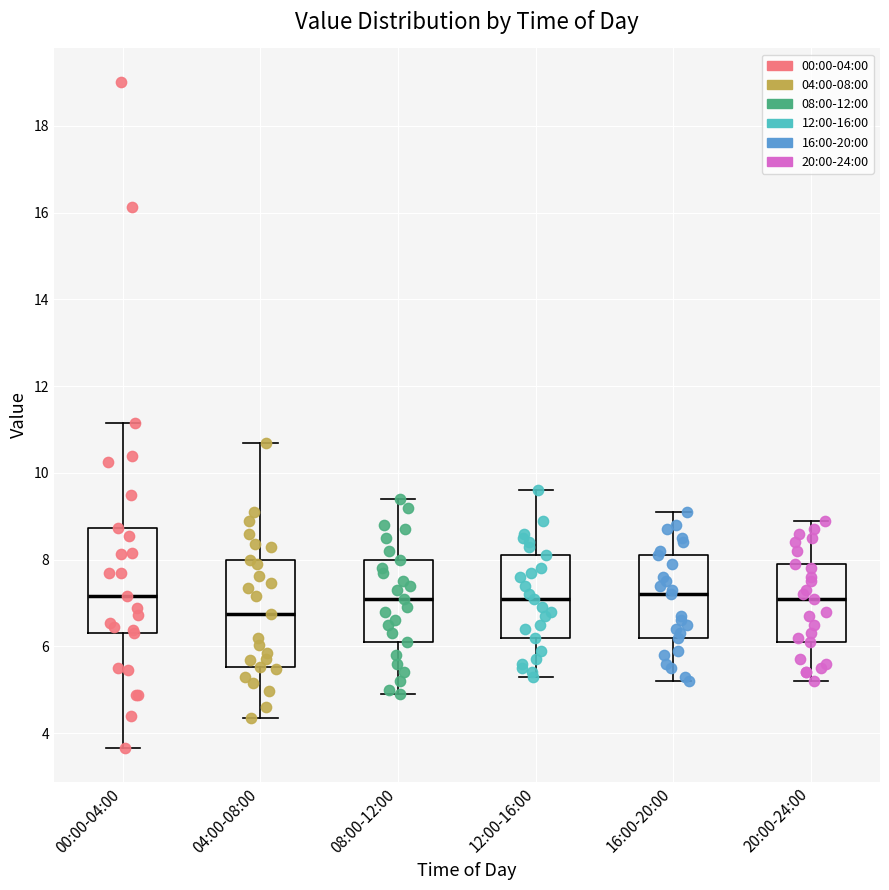

Where does the lower whisker of the box for 20:00-24:00 end on the y-axis? The values are not printed on the chart, so give them approximately, as read against the axis.

5.2